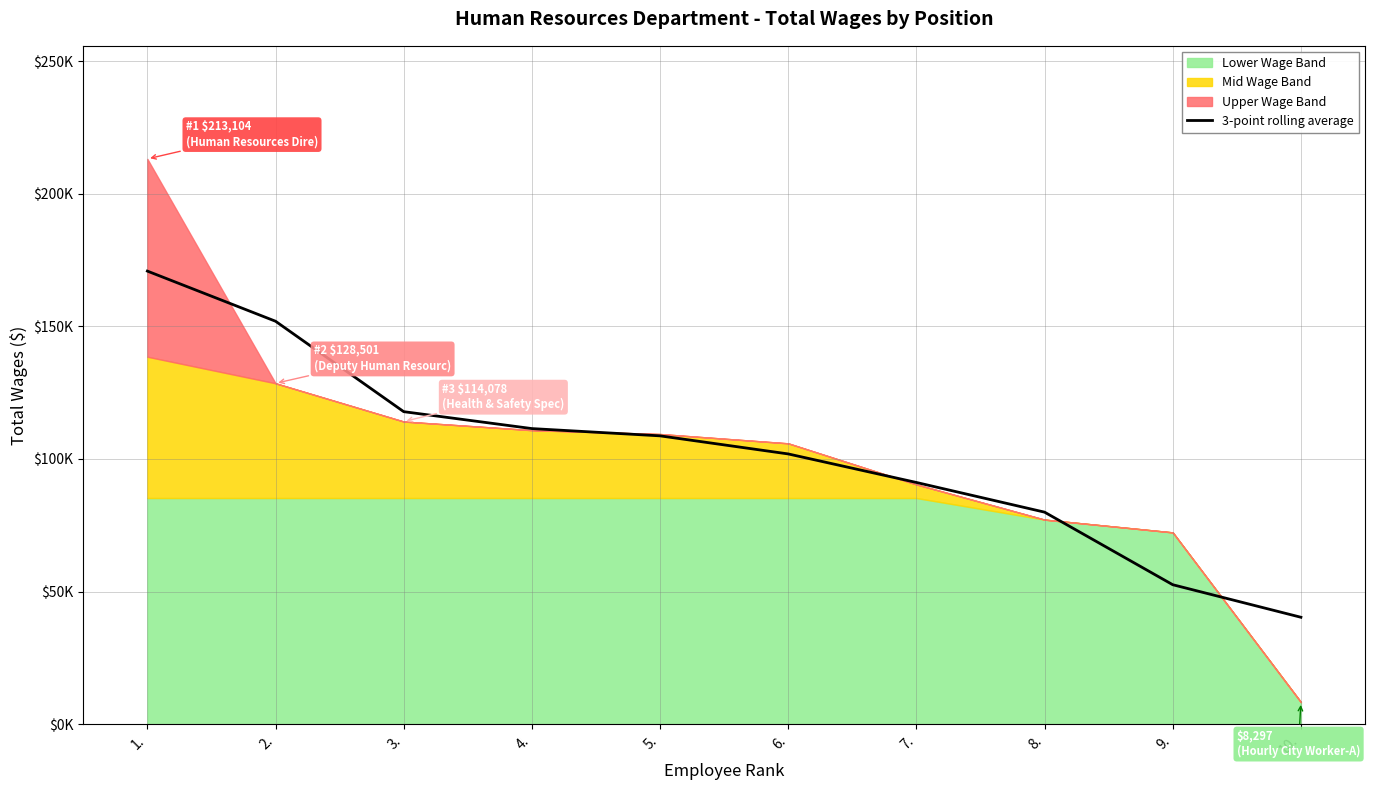

How many lines are shown in the chart?

1